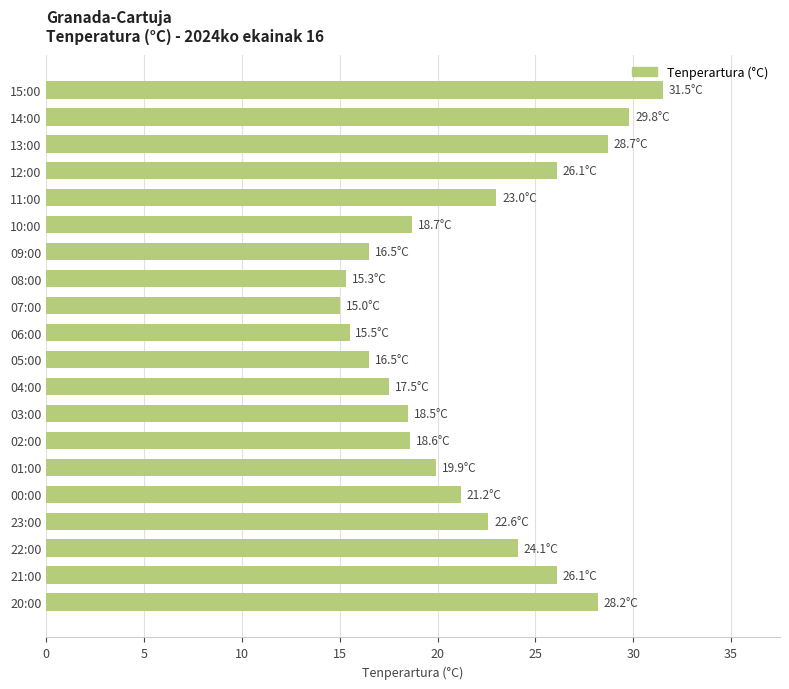

Between 08:00 and 11:00, which is larger?

11:00